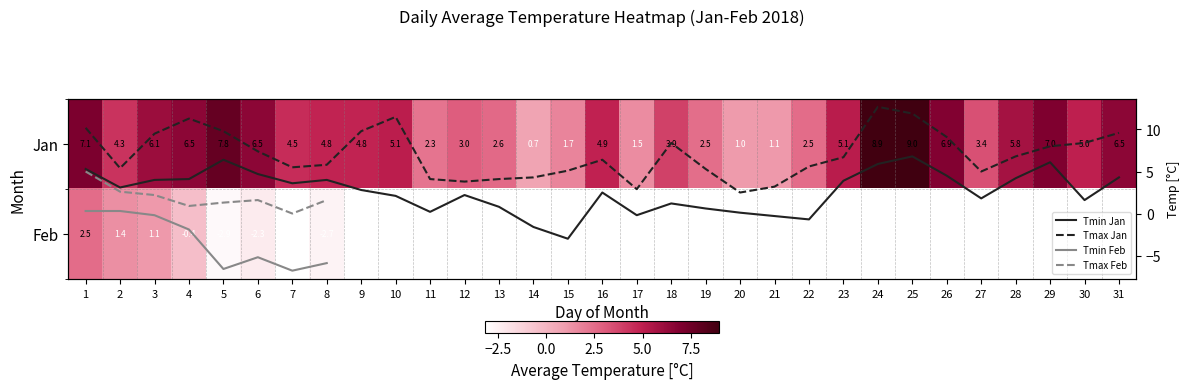

Count the number of values greater than 4.

19